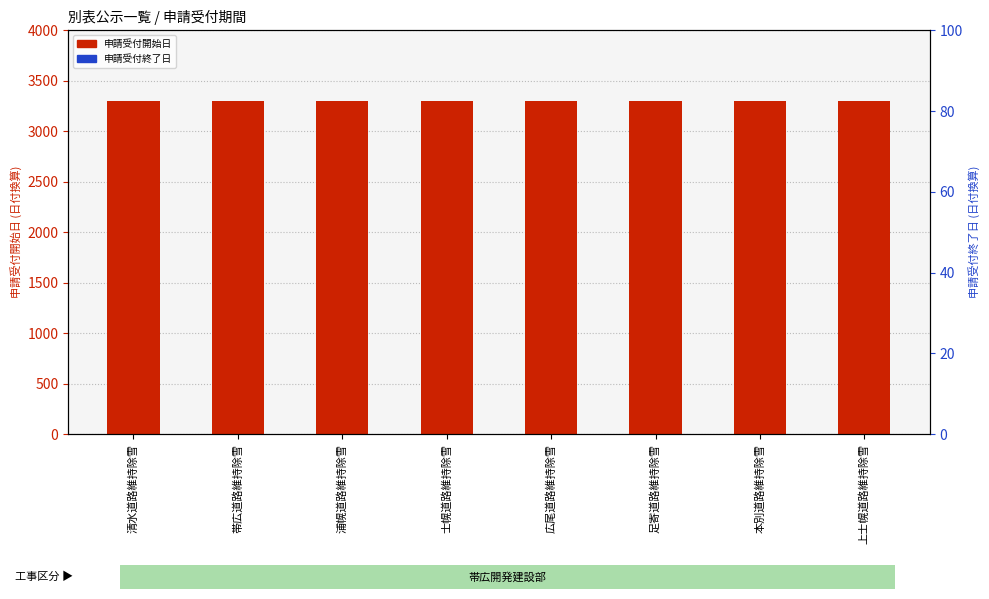

At how many categories does at least one series exceed 1621?

8